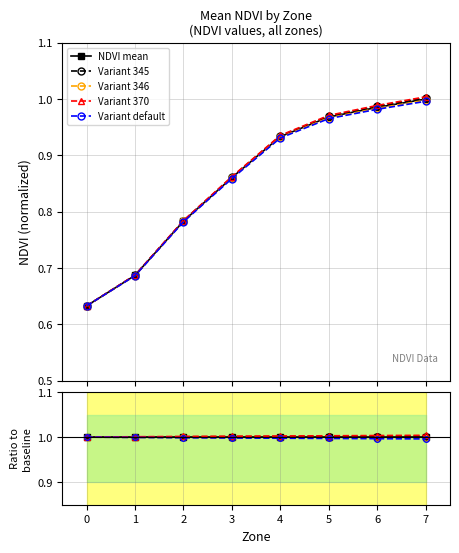

The Variant 370 series shows 1.7 at 3. True or false?

False